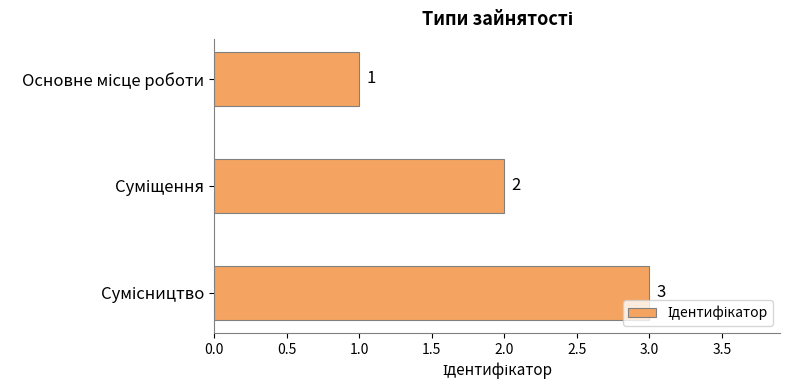

How many values are between 1 and 3?

3